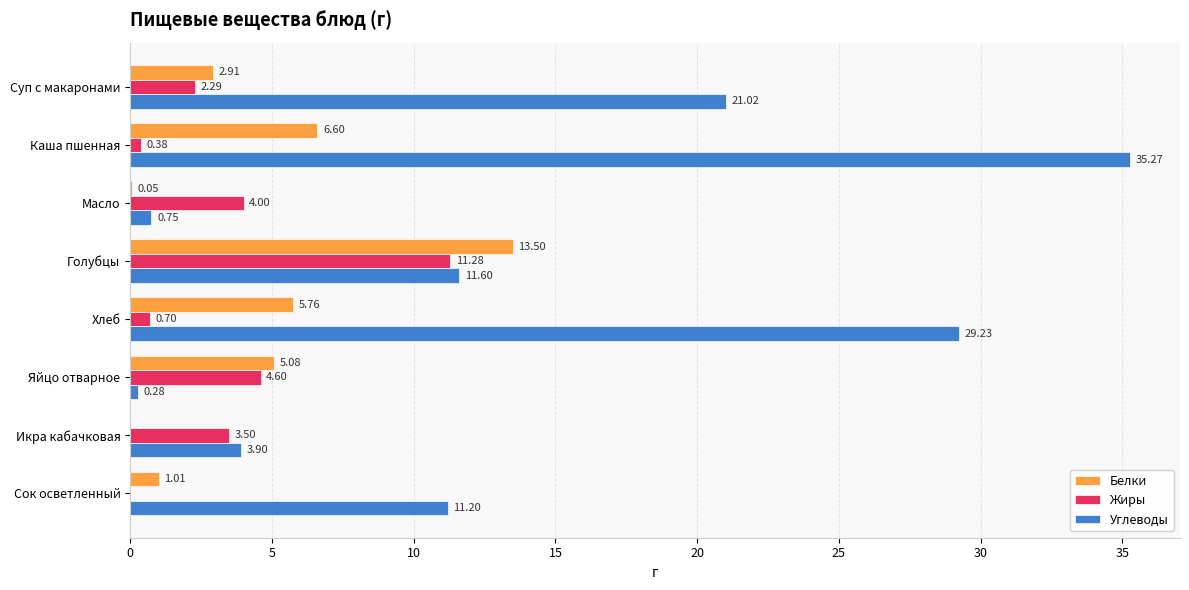

Which series has the largest range (max minus min)?

Углеводы